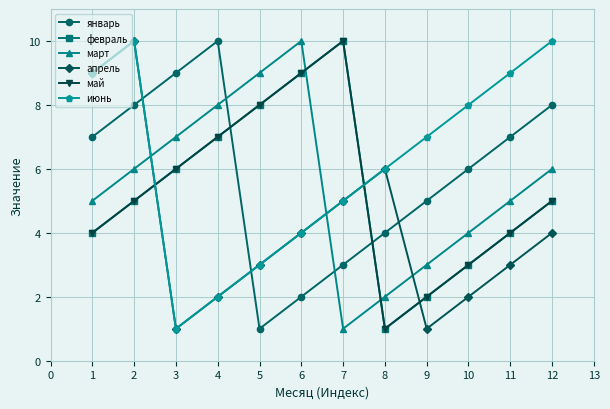

What is the sum of all январь values?

70